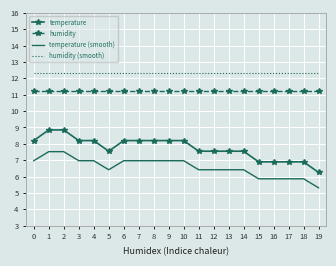

Which series changed the most between 6 and 18?

temperature